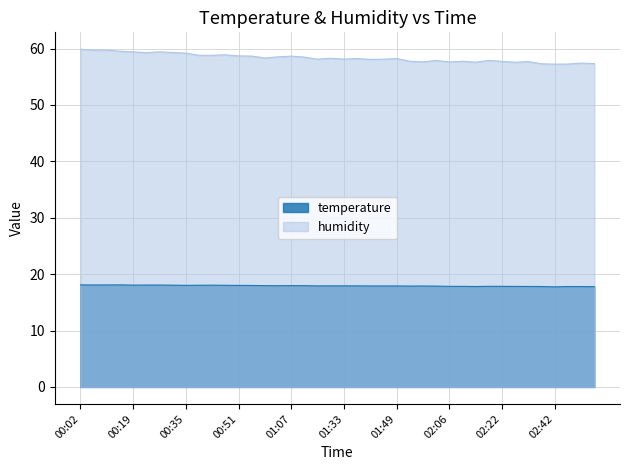

At which category does the data reach its first local peak?

00:15